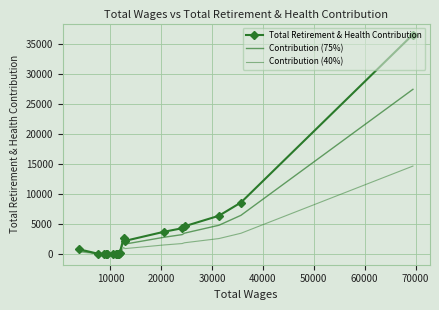

Which series has the largest range (max minus min)?

Total Retirement & Health Contribution